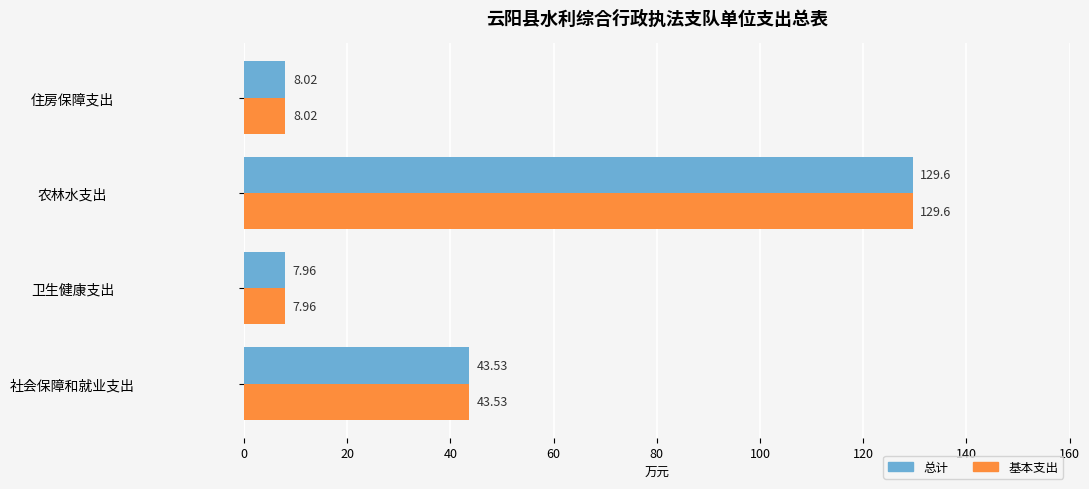

What are all the series names shown in the legend?

总计, 基本支出